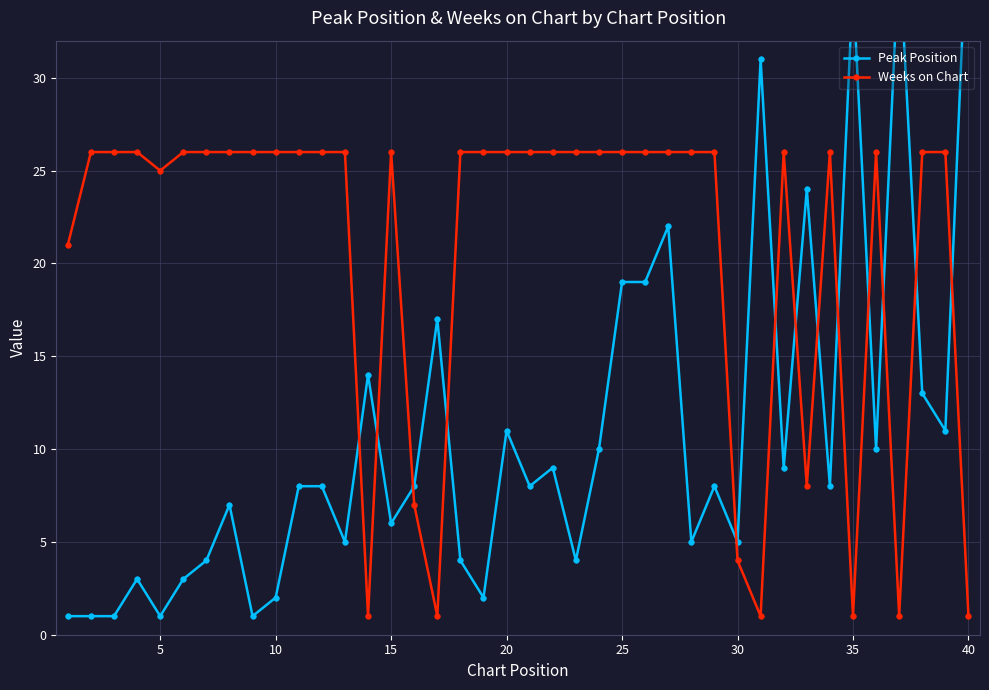

What is the maximum value for Weeks on Chart?

26